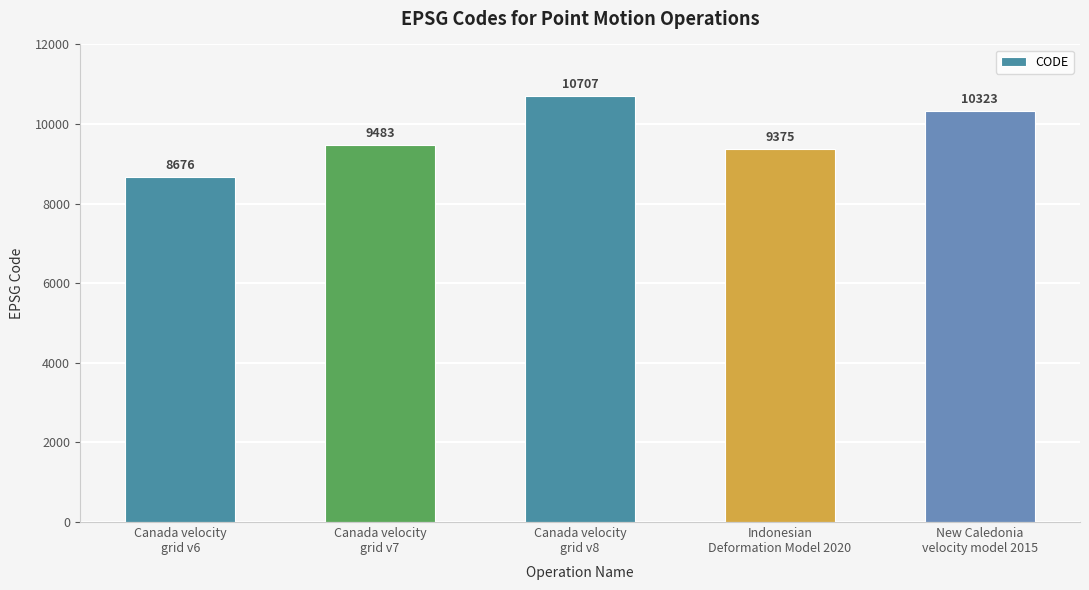

What is the average value?

9713